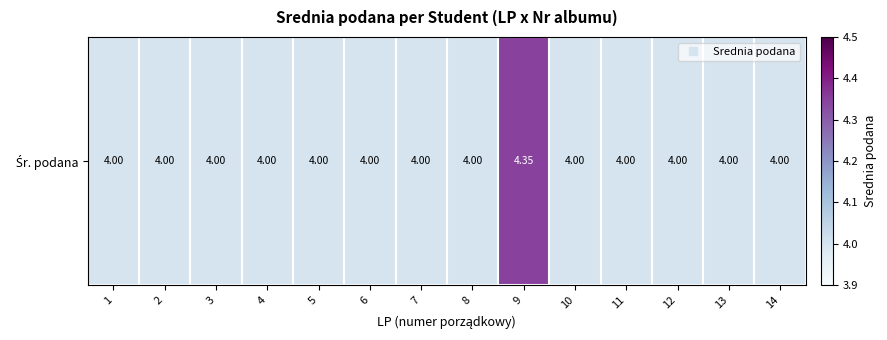

True or false: the data shows 0.8 at 3.

False